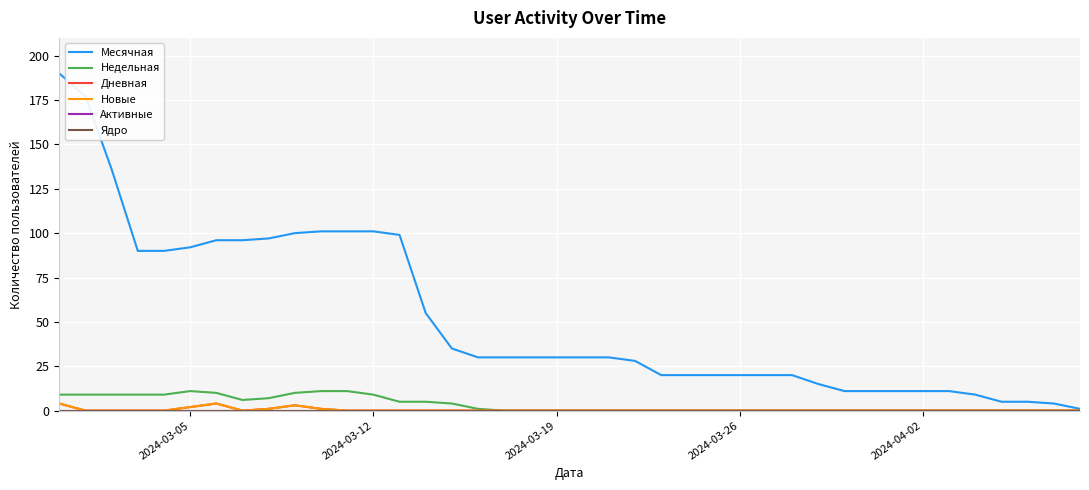

True or false: Дневная has more than 2 interior local peaks.

False